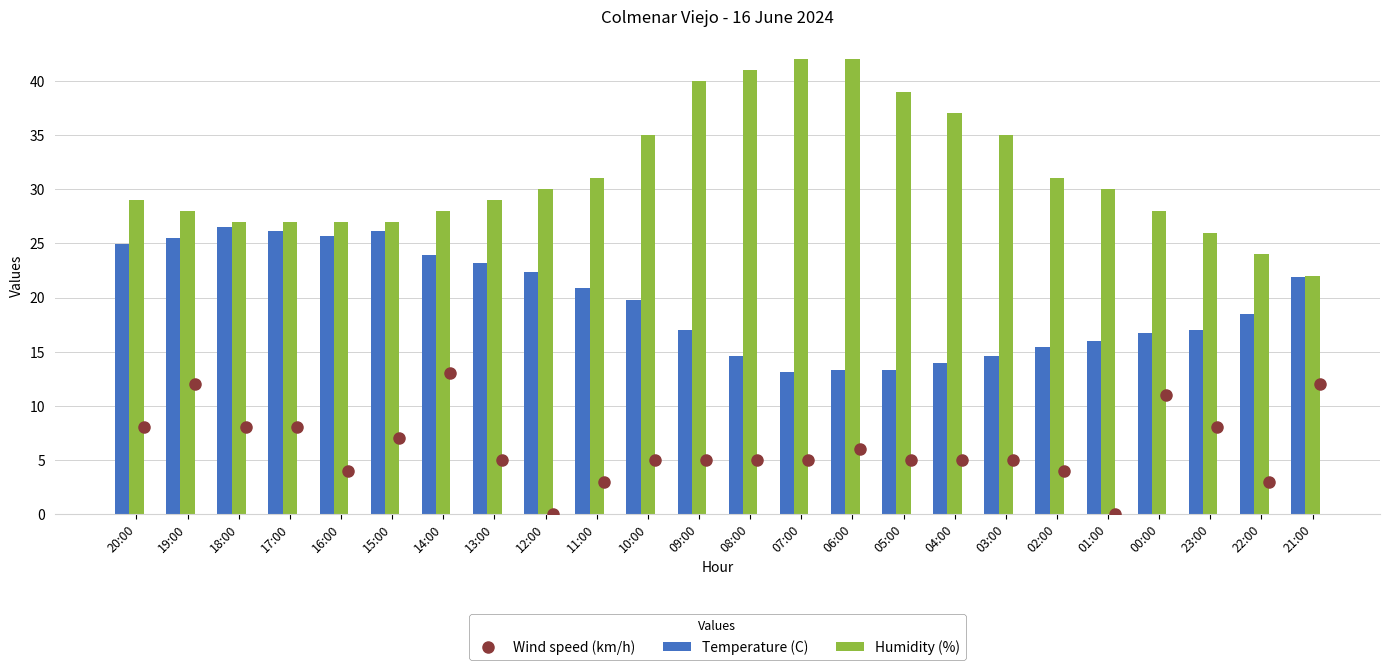

How many data points does each series have?

24